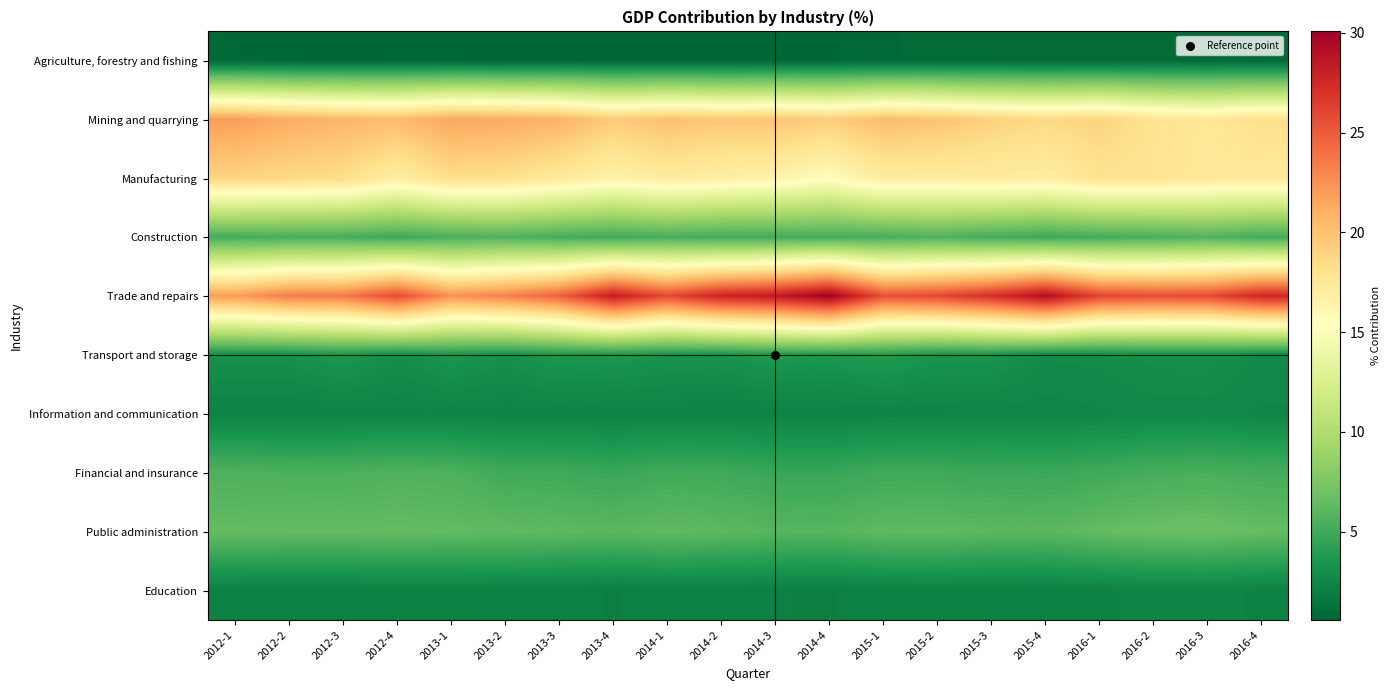

Which series changed the most between 2012-2 and 2015-2?

Trade and repairs